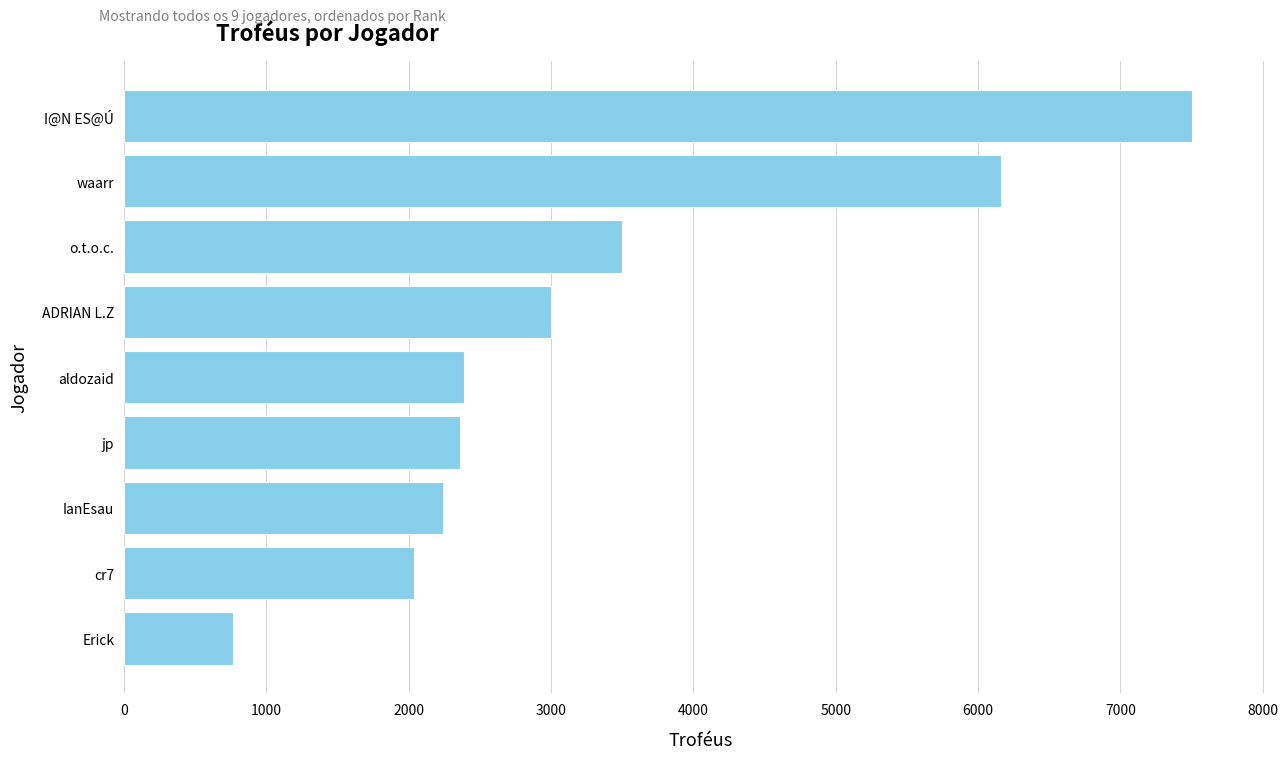

What is the minimum value shown in the chart?

764